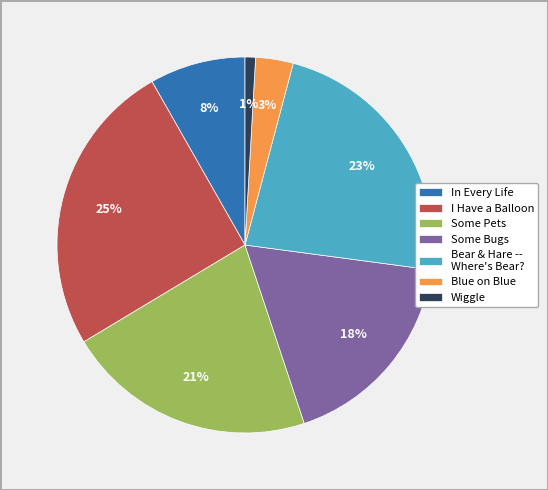

Rank the categories by value from lowest to highest.

Wiggle, Blue on Blue, In Every Life, Some Bugs, Some Pets, Bear & Hare -- Where's Bear?, I Have a Balloon